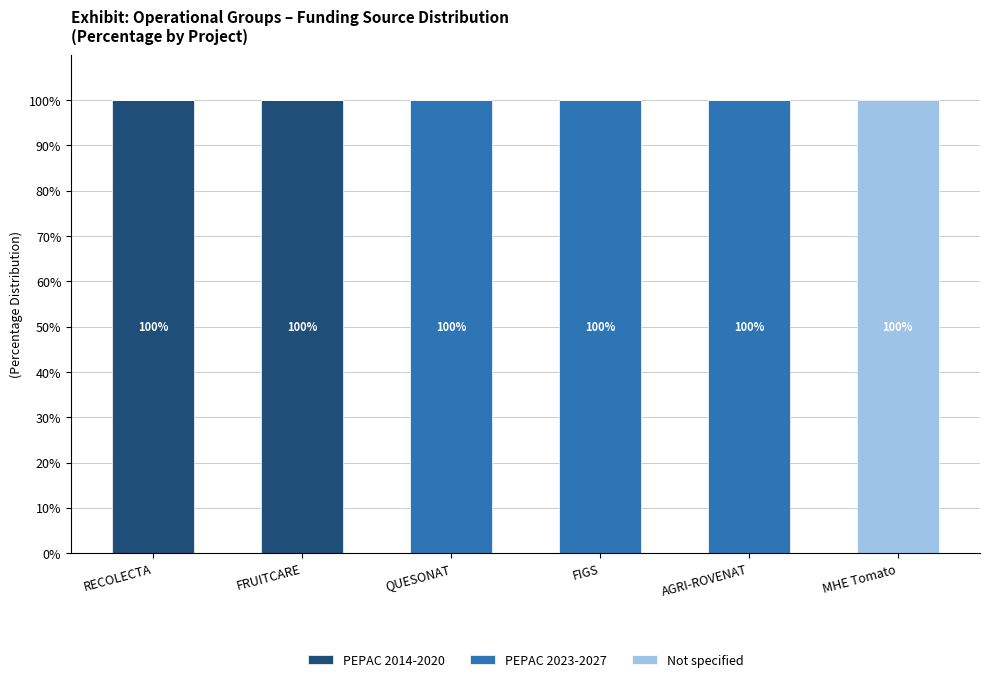

What is the total value across all series at RECOLECTA?

100